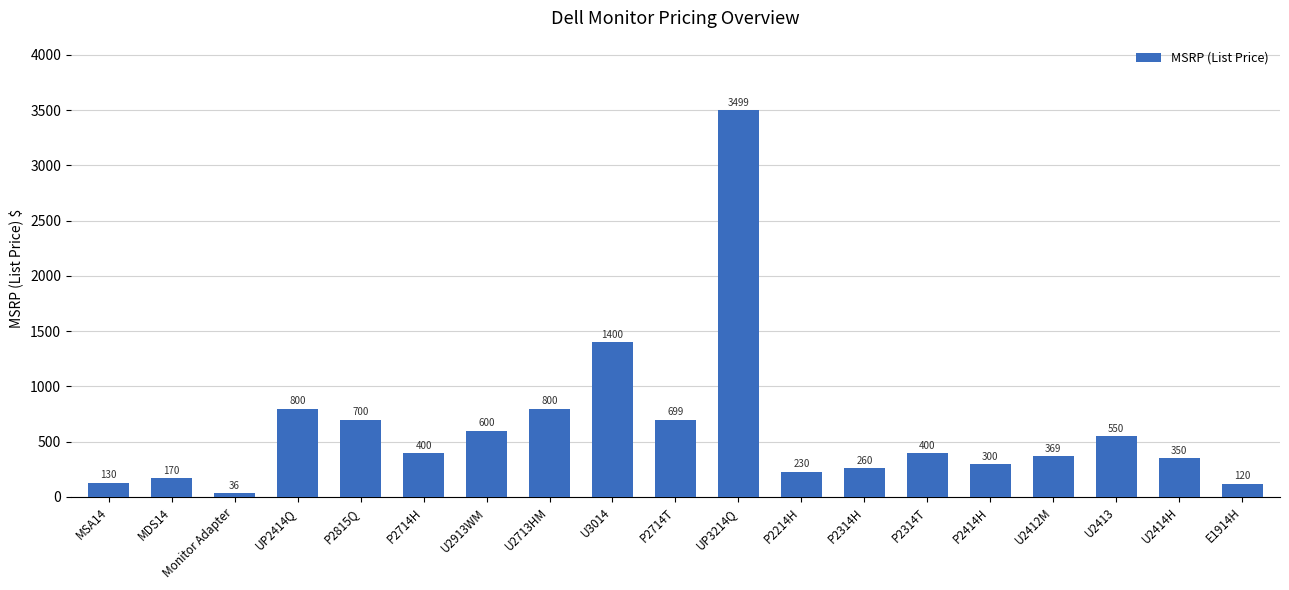

Is it true that the value at U2913WM is 600.0?

True